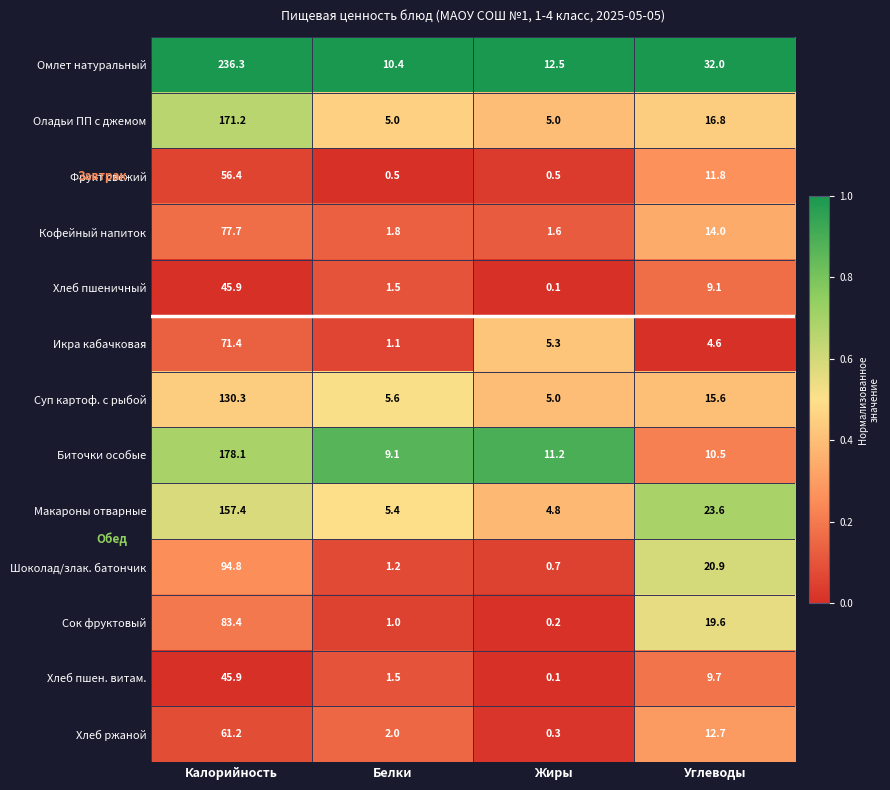

At which label does Оладьи ПП с джемом reach its peak?

Калорийность